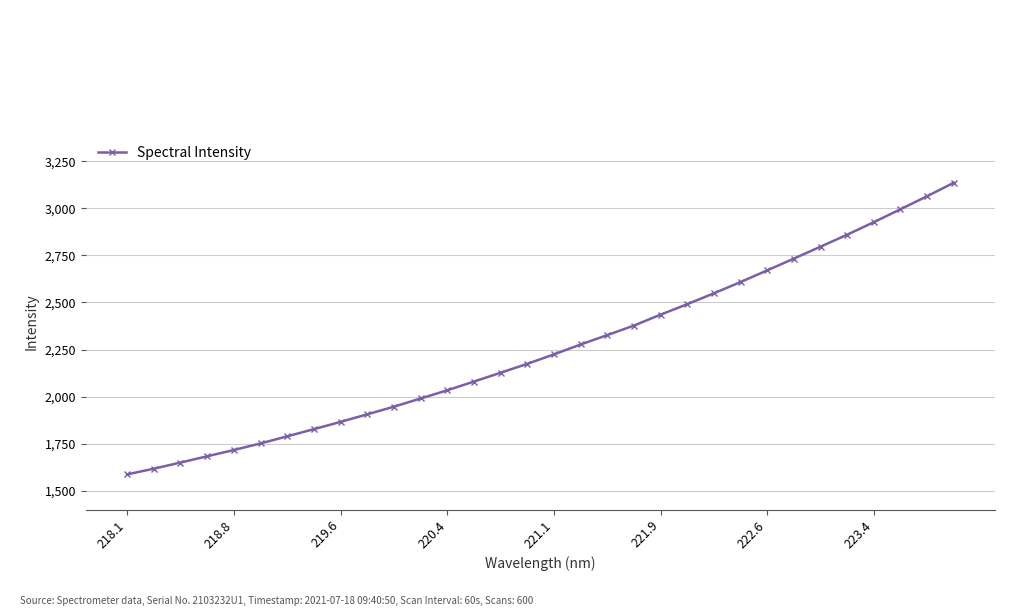

What is the difference between the second highest and minimum values?

1477.1